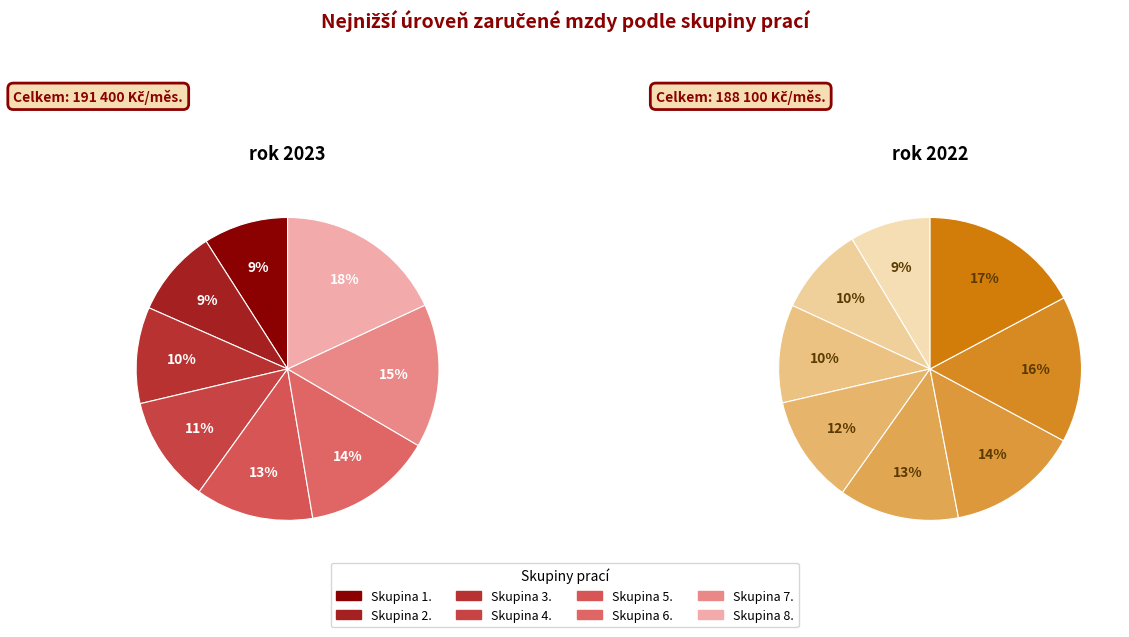

To the nearest percent, what is the difference between the largest and smallest slice percentages?

9%